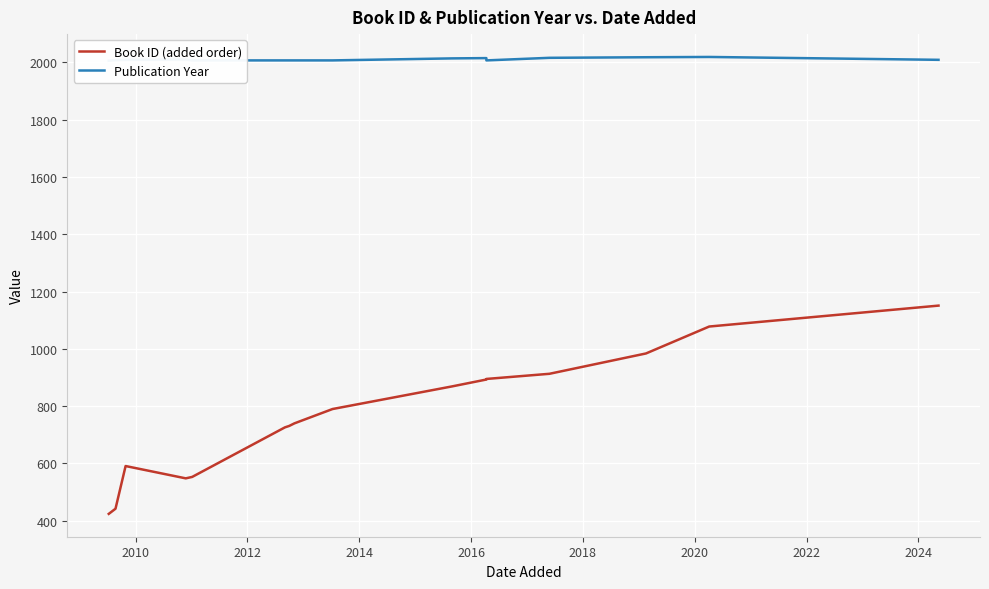

What is the average value of the Book ID (added order) series?

770